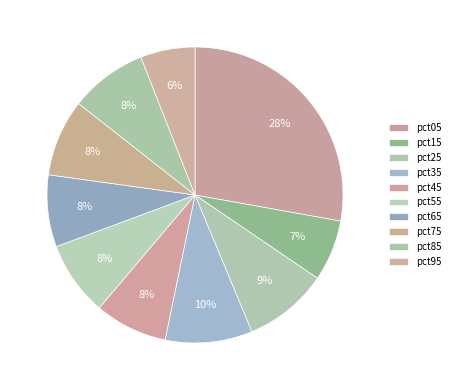

Which slice is the smallest?

pct95